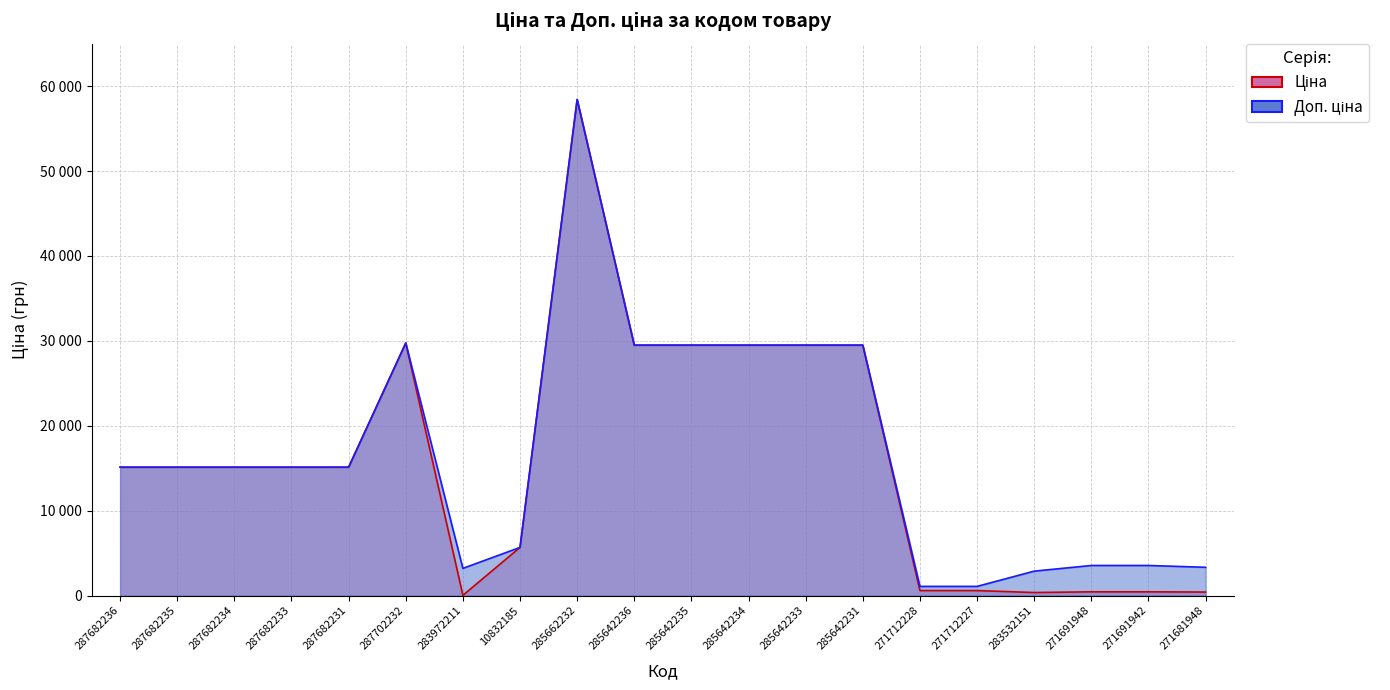

Which series has the largest total across all categories?

Доп. ціна